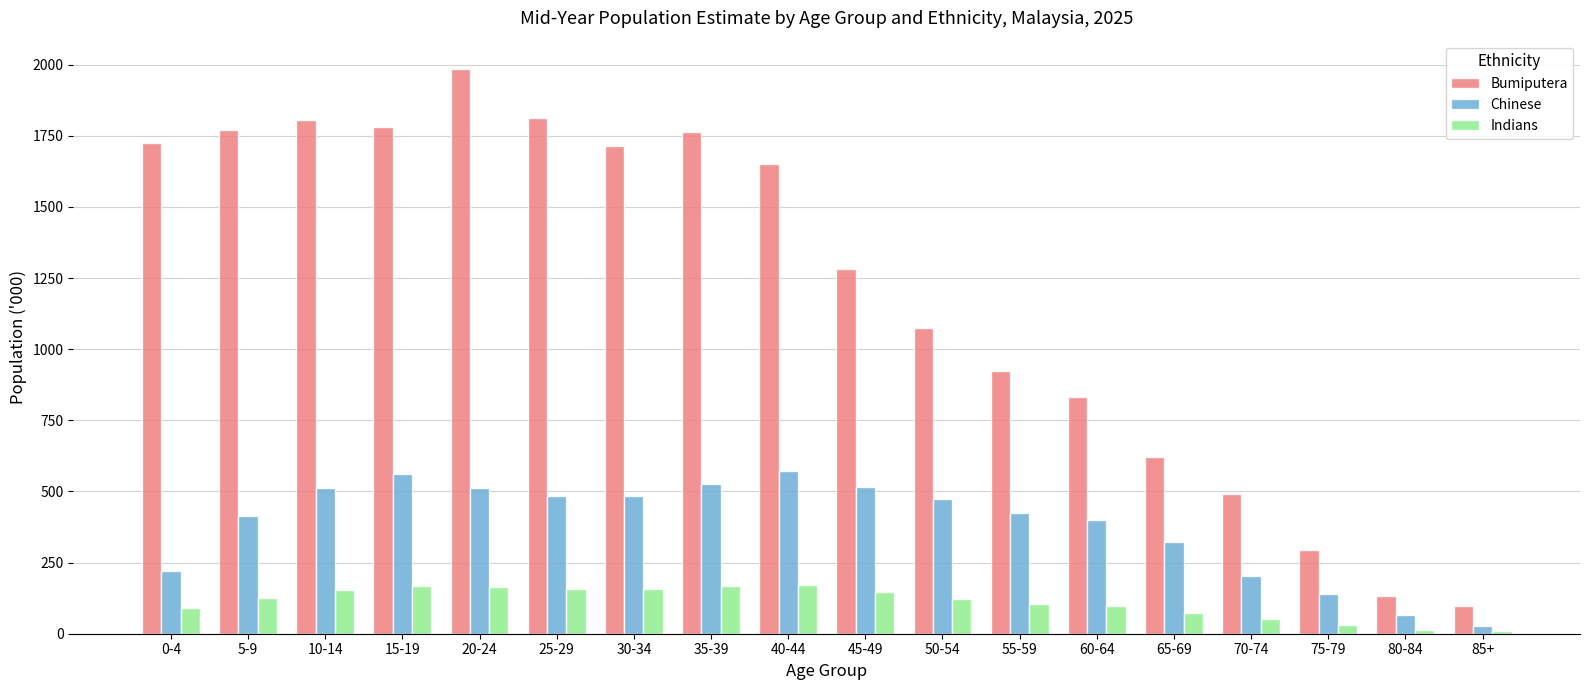

Which series changed the most between 0-4 and 55-59?

Bumiputera